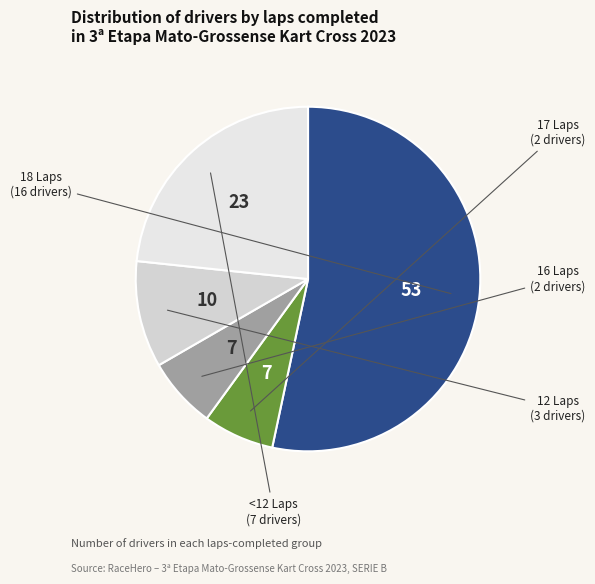

Count the number of slices in the pie.

5